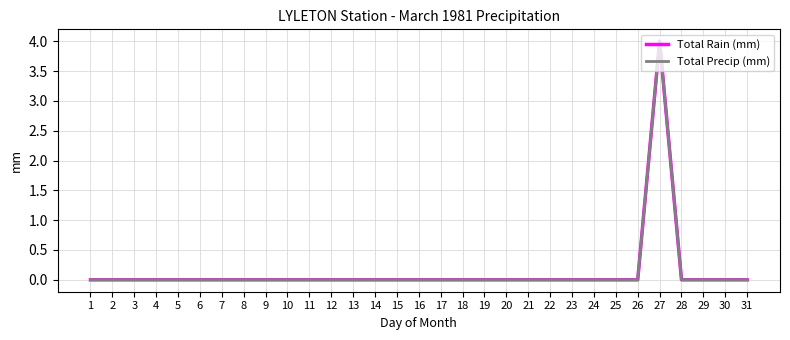

Does the chart have visible grid lines?

Yes